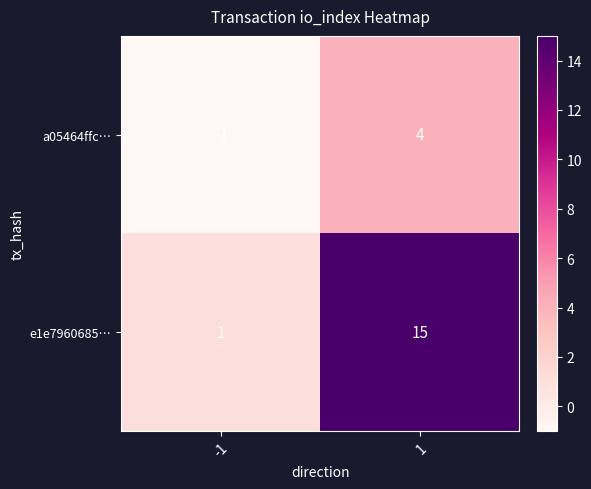

Read the a05464ffc… value at 1.

4